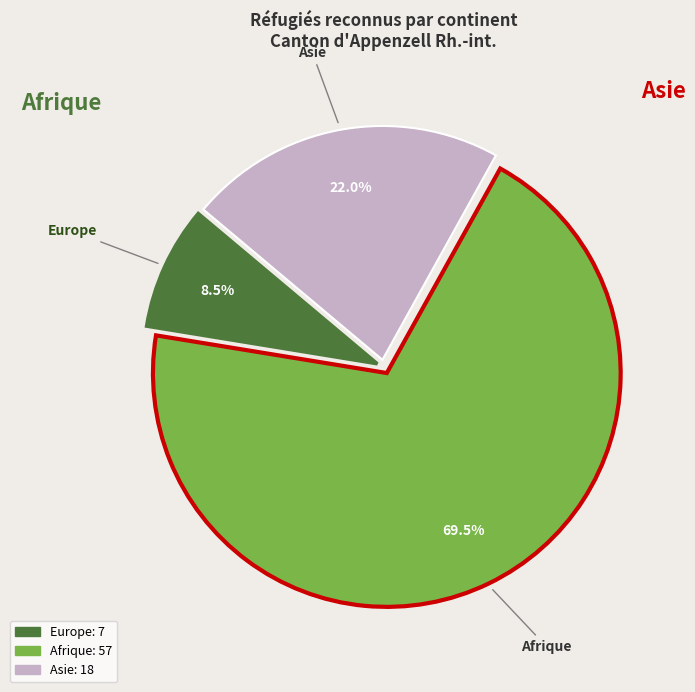

Is there any slice that represents more than half of the pie?

Yes